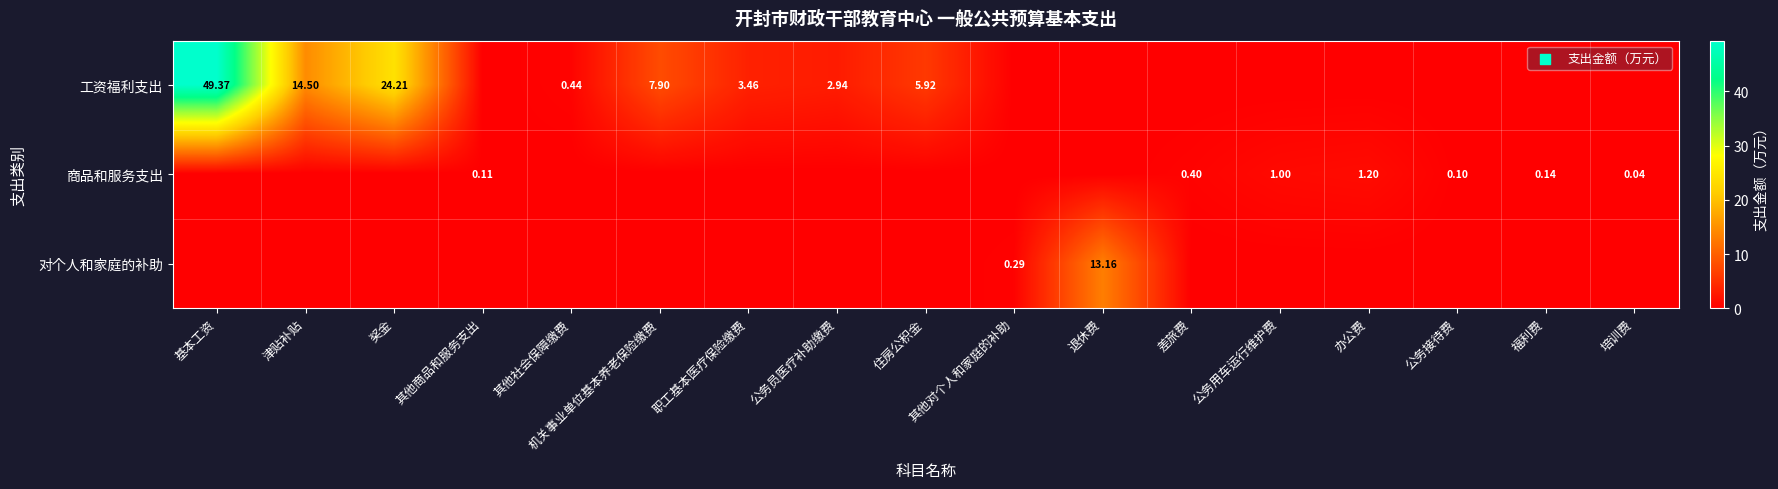

Which series has the widest spread of values?

工资福利支出